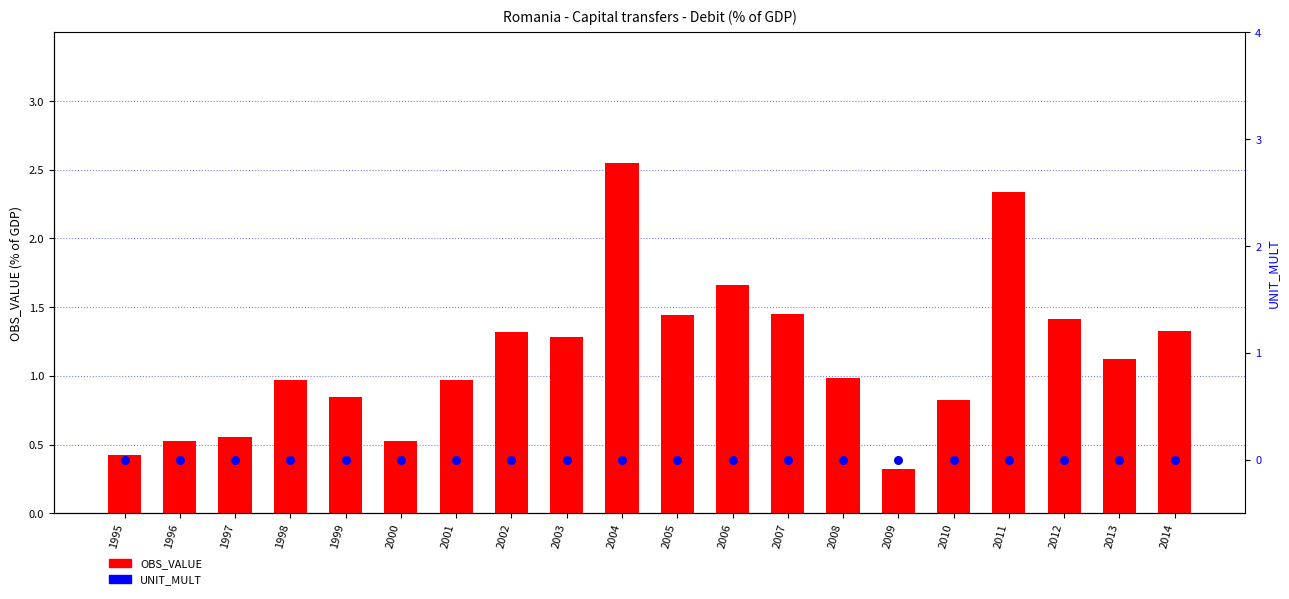

Which series has the largest total across all categories?

OBS_VALUE